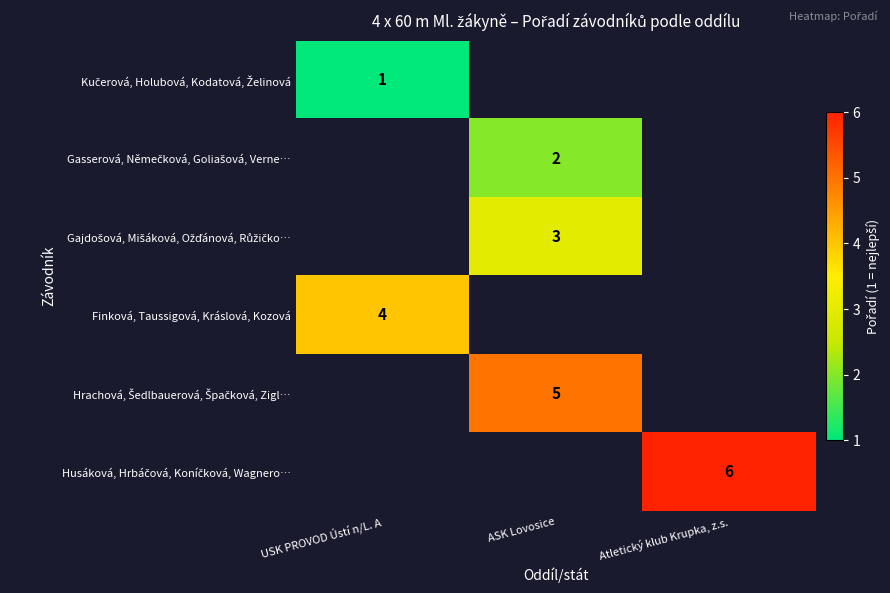

List the series in order of their peak value, lowest first.

Kučerová, Holubová, Kodatová, Želinová, Gasserová, Němečková, Goliašová, Verne…, Gajdošová, Mišáková, Ožďánová, Růžičko…, Finková, Taussigová, Kráslová, Kozová, Hrachová, Šedlbauerová, Špačková, Zigl…, Husáková, Hrbáčová, Koníčková, Wagnero…